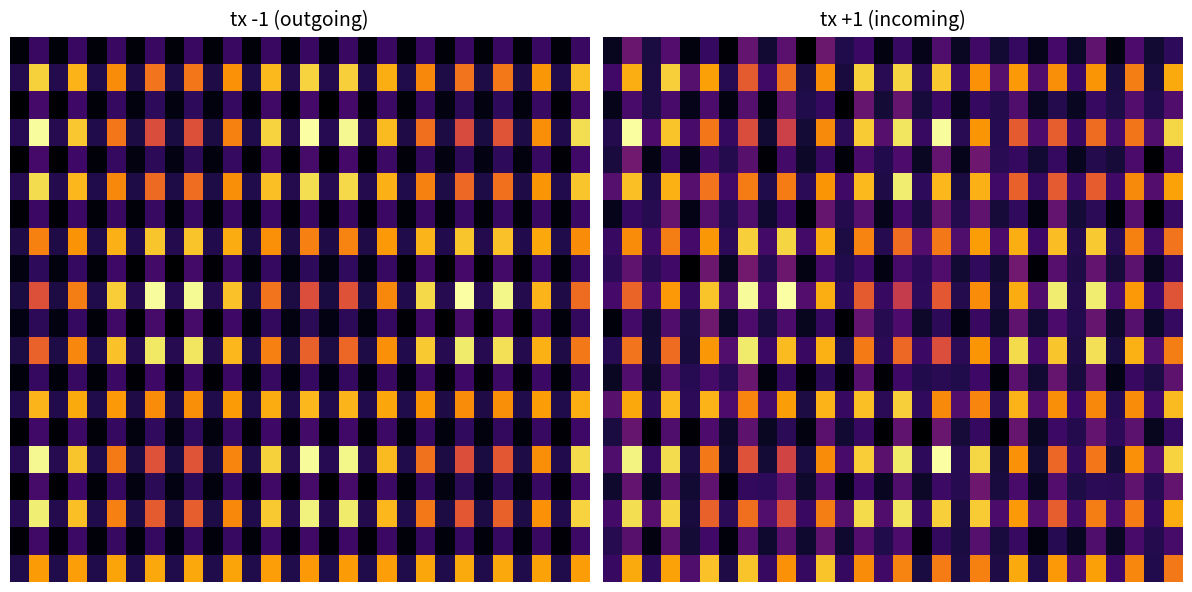

How many distinct data groups are displayed?

20